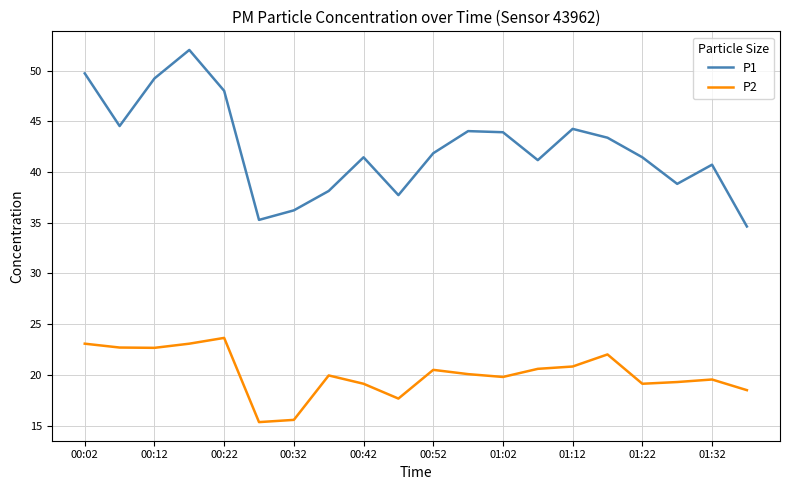

What is the sum of all P1 values?

846.5